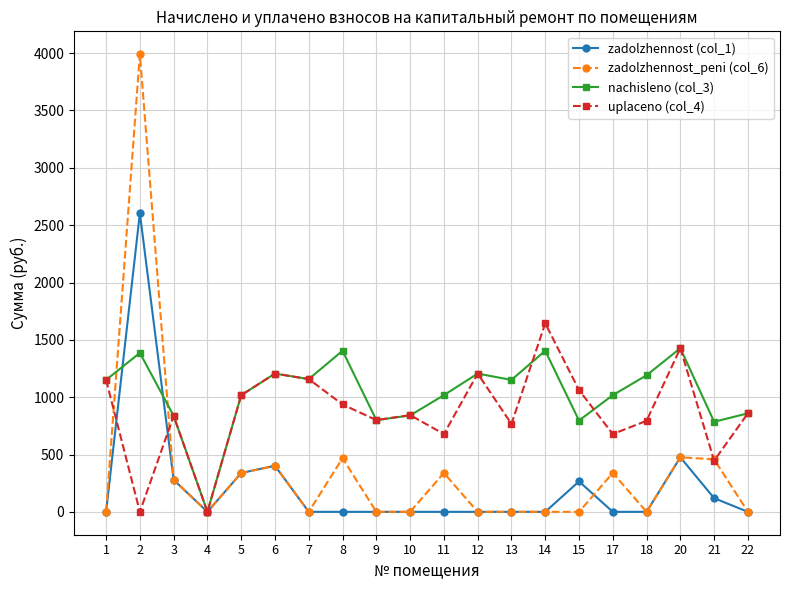

Is the value of zadolzhennost (col_1) at 2 greater than the value of uplaceno (col_4) at 21?

Yes